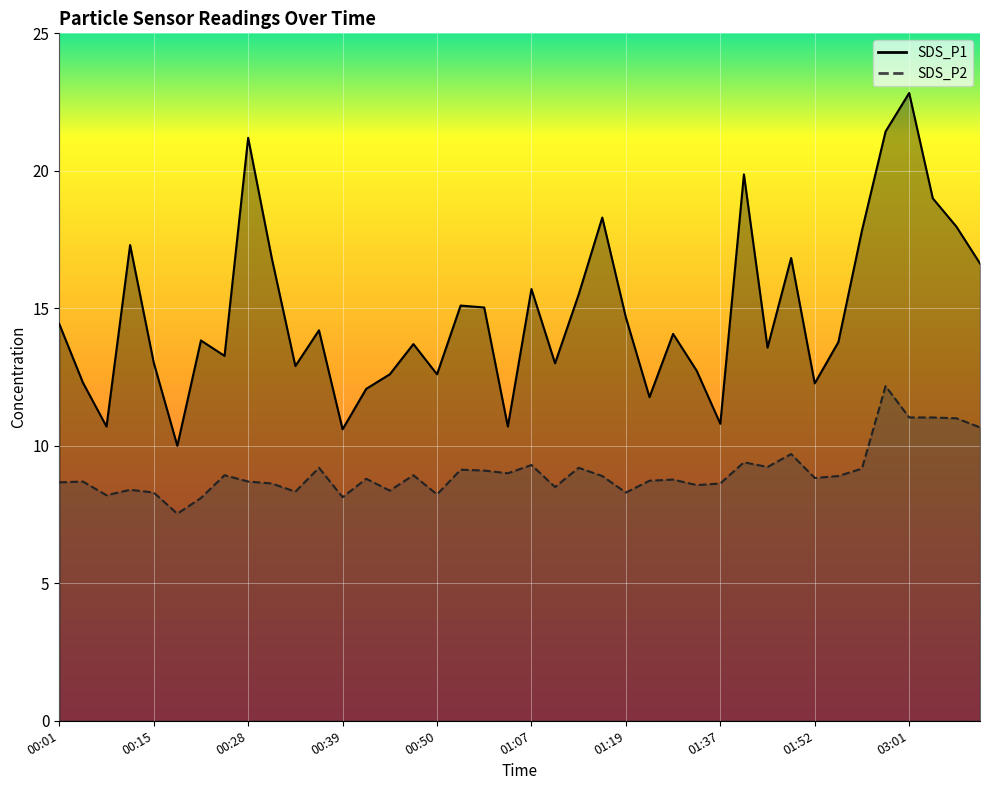

What is the total value across all series at 03:10?

27.3